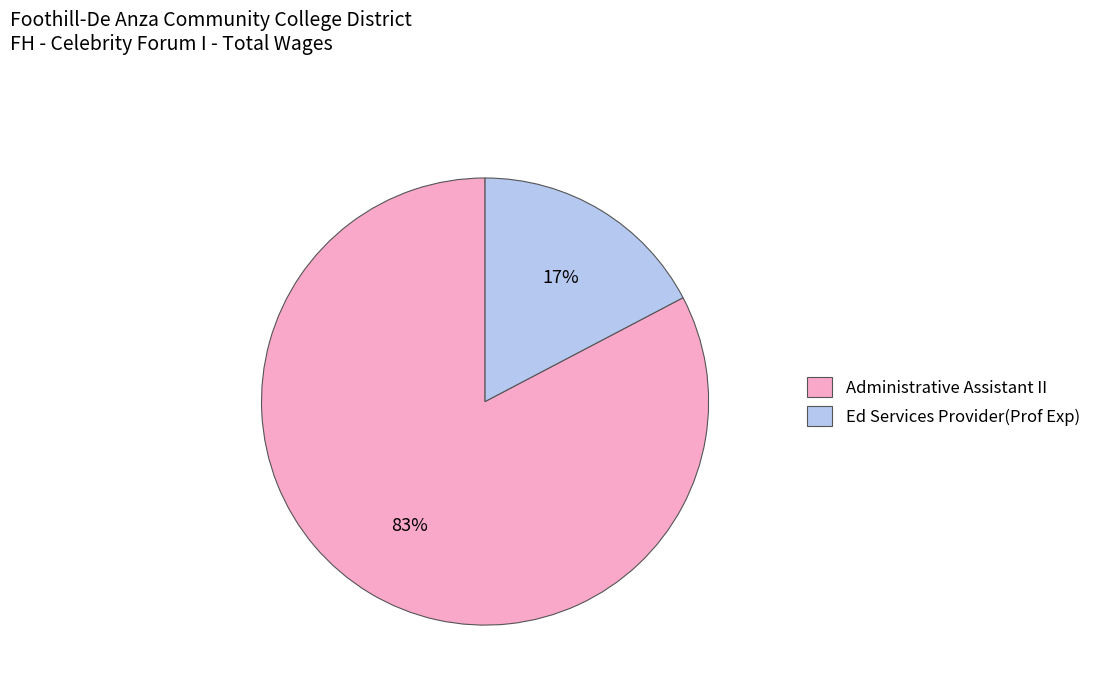

What is the ratio of the value at Ed Services Provider(Prof Exp) to the value at Administrative Assistant II?

0.2